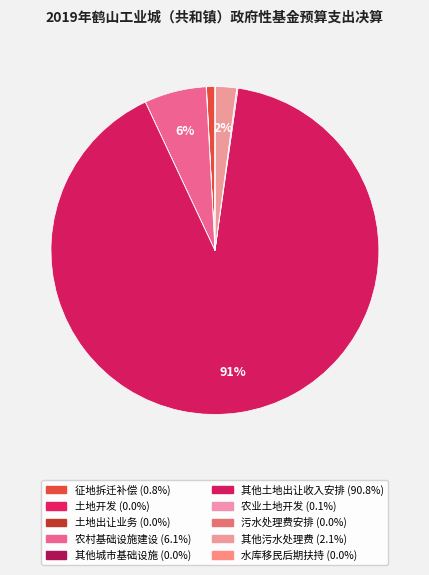

What is the majority slice?

其他国有土地使用权出让收入安排的支出